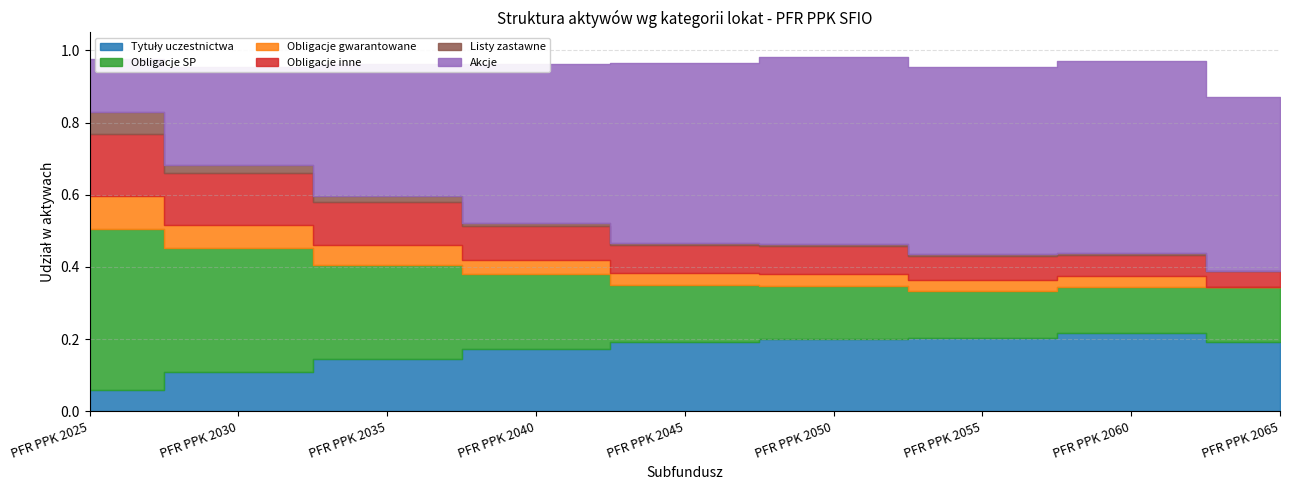

Which series has the largest total across all categories?

Akcje